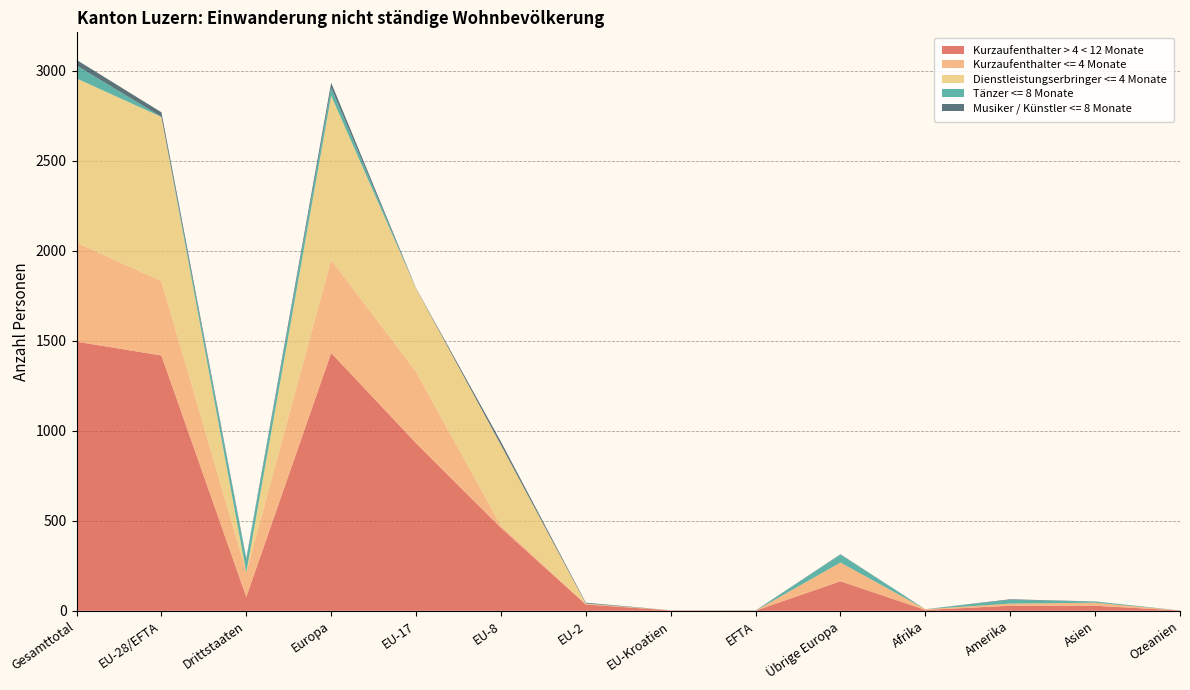

Reading right to left, transcribe all the data shown in this chart.

Kurzaufenthalter > 4 < 12 Monate: Ozeanien=2	Asien=28	Amerika=28	Afrika=5	Übrige Europa=164	EFTA=1	EU-Kroatien=2	EU-2=35	EU-8=461	EU-17=931	Europa=1432	Drittstaaten=77	EU-28/EFTA=1418	Gesamttotal=1495
Kurzaufenthalter <= 4 Monate: Ozeanien=0	Asien=17	Amerika=12	Afrika=4	Übrige Europa=104	EFTA=0	EU-Kroatien=1	EU-2=4	EU-8=12	EU-17=396	Europa=517	Drittstaaten=137	EU-28/EFTA=413	Gesamttotal=550
Dienstleistungserbringer <= 4 Monate: Ozeanien=0	Asien=0	Amerika=0	Afrika=0	Übrige Europa=0	EFTA=0	EU-Kroatien=0	EU-2=1	EU-8=448	EU-17=463	Europa=912	Drittstaaten=0	EU-28/EFTA=912	Gesamttotal=912
Tänzer <= 8 Monate: Ozeanien=0	Asien=6	Amerika=21	Afrika=0	Übrige Europa=44	EFTA=0	EU-Kroatien=0	EU-2=1	EU-8=0	EU-17=0	Europa=45	Drittstaaten=71	EU-28/EFTA=1	Gesamttotal=72
Musiker / Künstler <= 8 Monate: Ozeanien=0	Asien=1	Amerika=3	Afrika=0	Übrige Europa=2	EFTA=1	EU-Kroatien=0	EU-2=4	EU-8=18	EU-17=2	Europa=27	Drittstaaten=6	EU-28/EFTA=25	Gesamttotal=31
Total: Ozeanien=2	Asien=52	Amerika=64	Afrika=9	Übrige Europa=164	EFTA=1	EU-Kroatien=2	EU-2=35	EU-8=939	EU-17=1792	Europa=2933	Drittstaaten=291	EU-28/EFTA=2769	Gesamttotal=3060